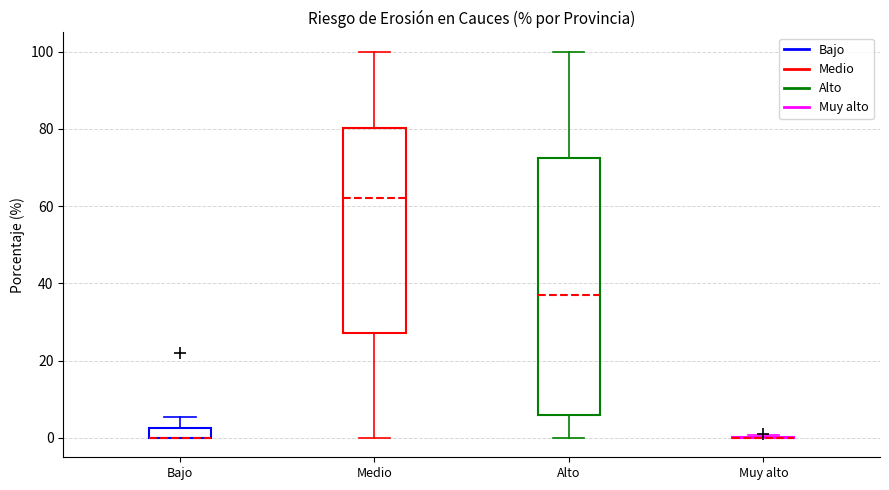

Comparing the boxes themselves (not the whiskers), which one is the tallest?

Alto